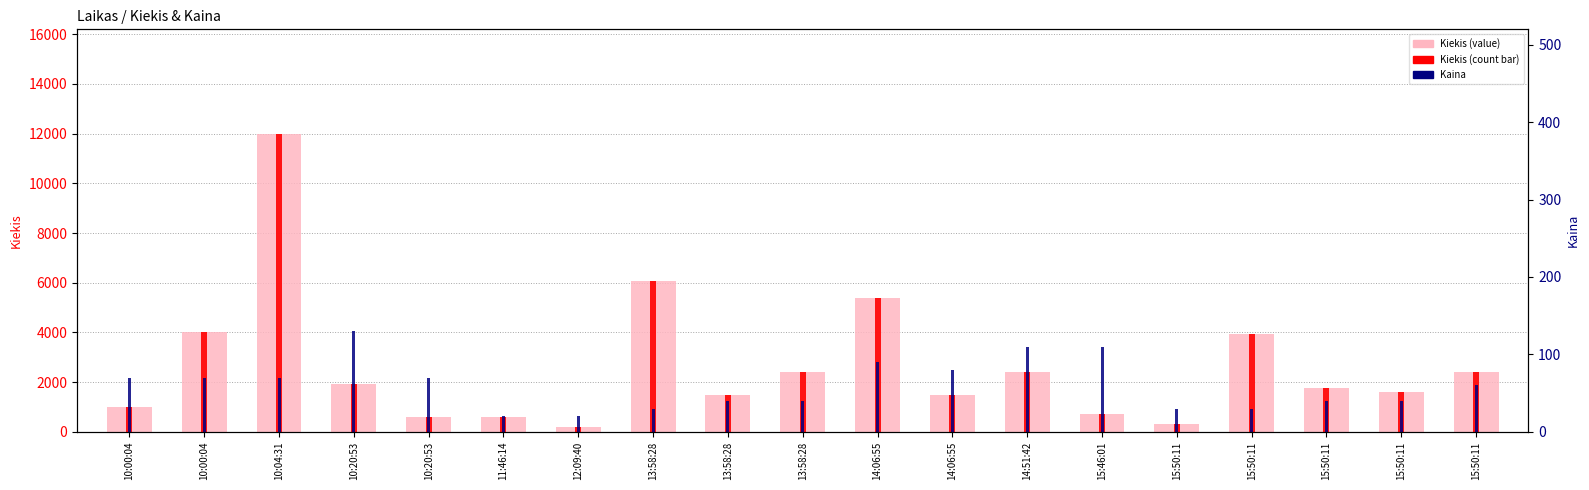

What is the difference between the Kiekis values at 13:58:28 and 12:09:40?

2218.0